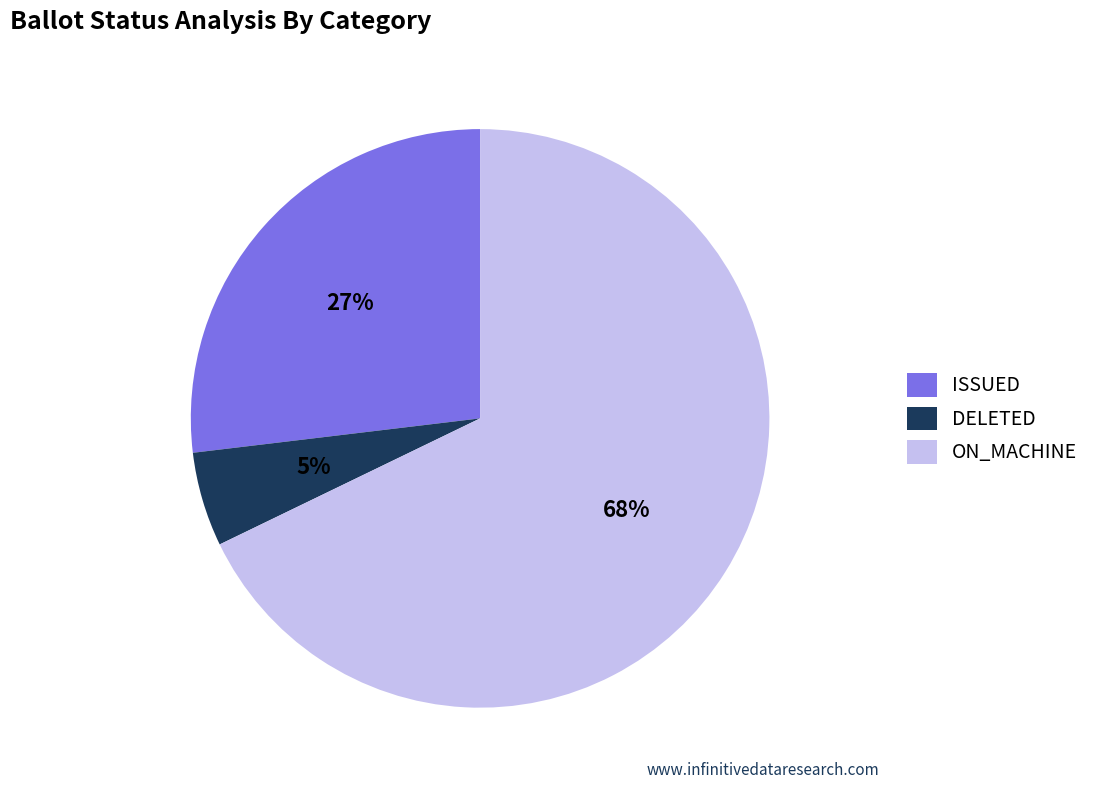

To the nearest percent, what is the difference between the ISSUED and ON_MACHINE slice percentages?

41%